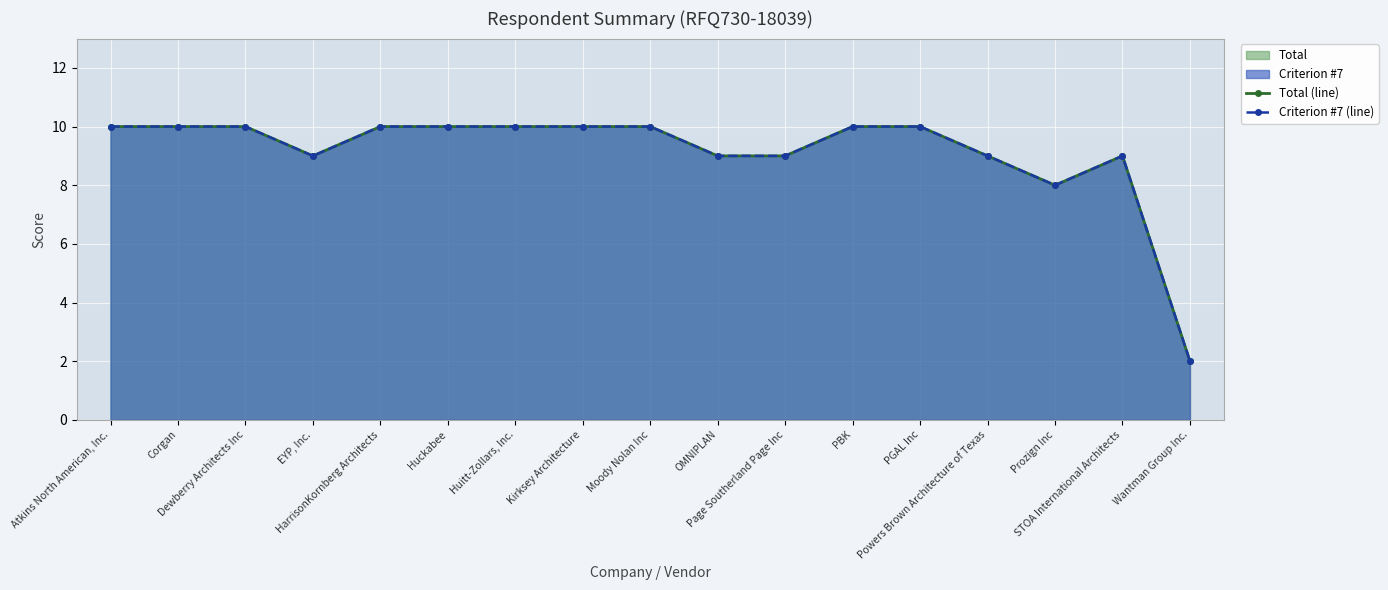

At which label is Total (line) closest to 6?

Prozign Inc